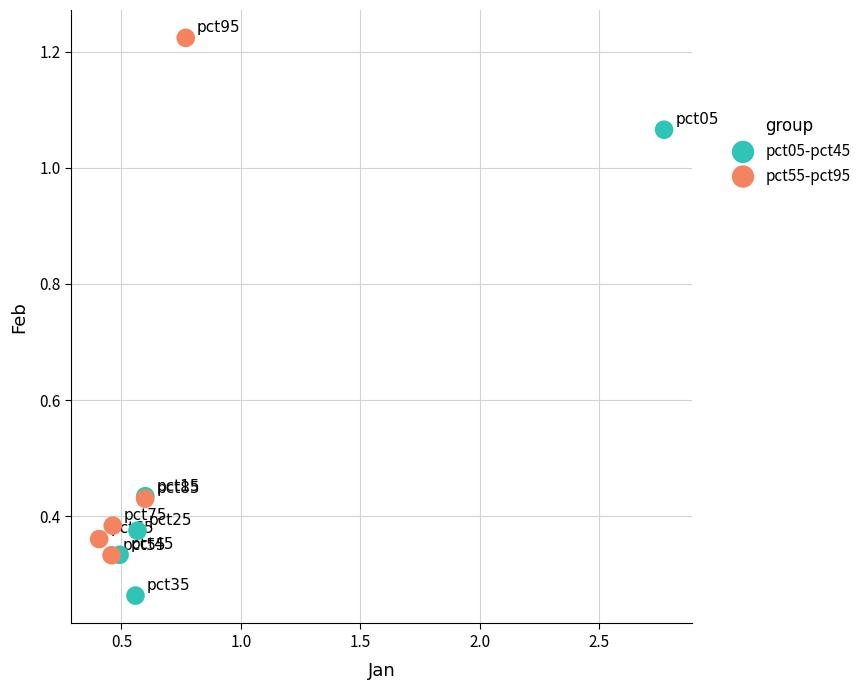

Which series has the largest Y range (max minus min)?

pct55-pct95